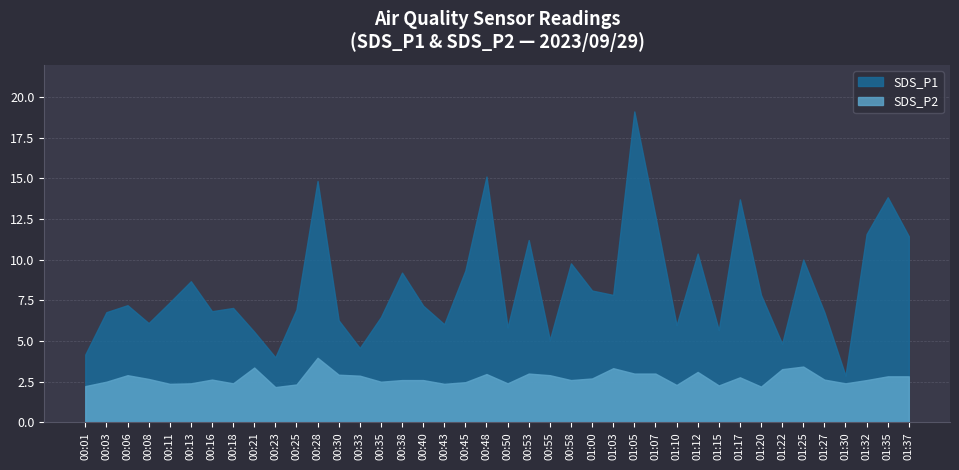

How many values exceed 7?

22